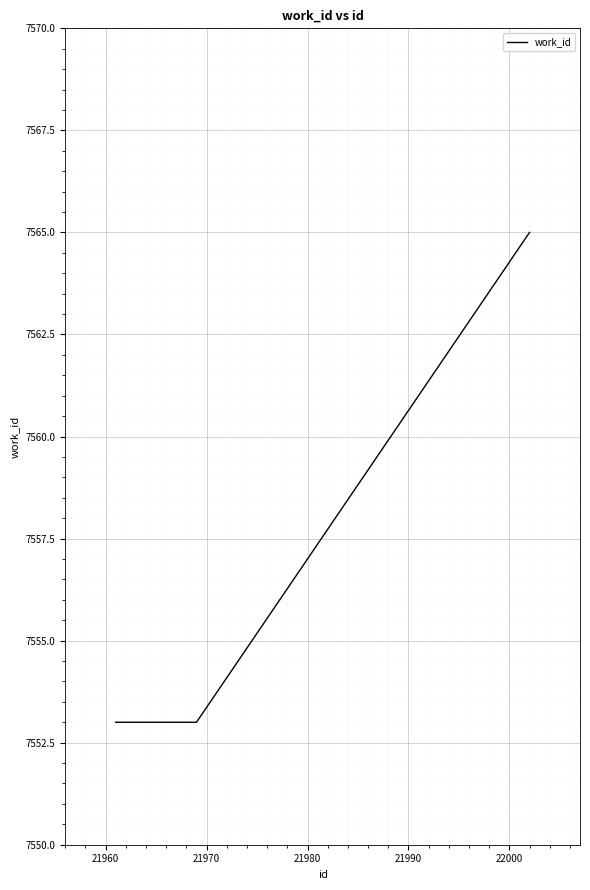

Is this an area chart (filled region under the line)?

No